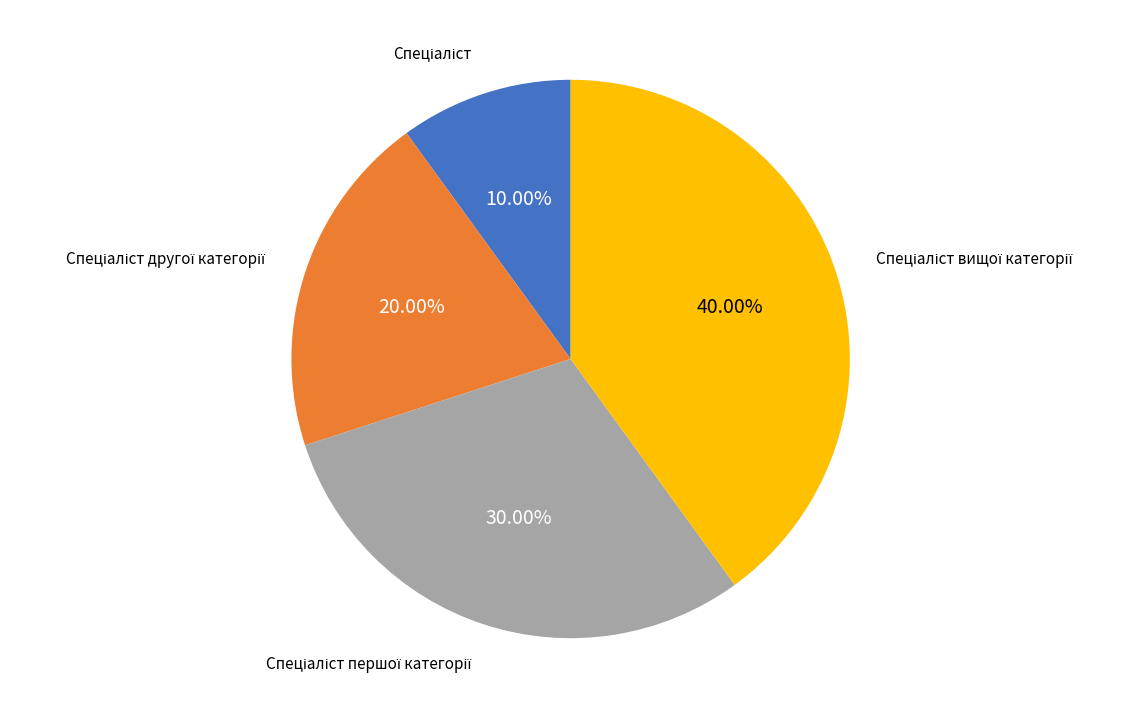

How many segments does this pie chart have?

4